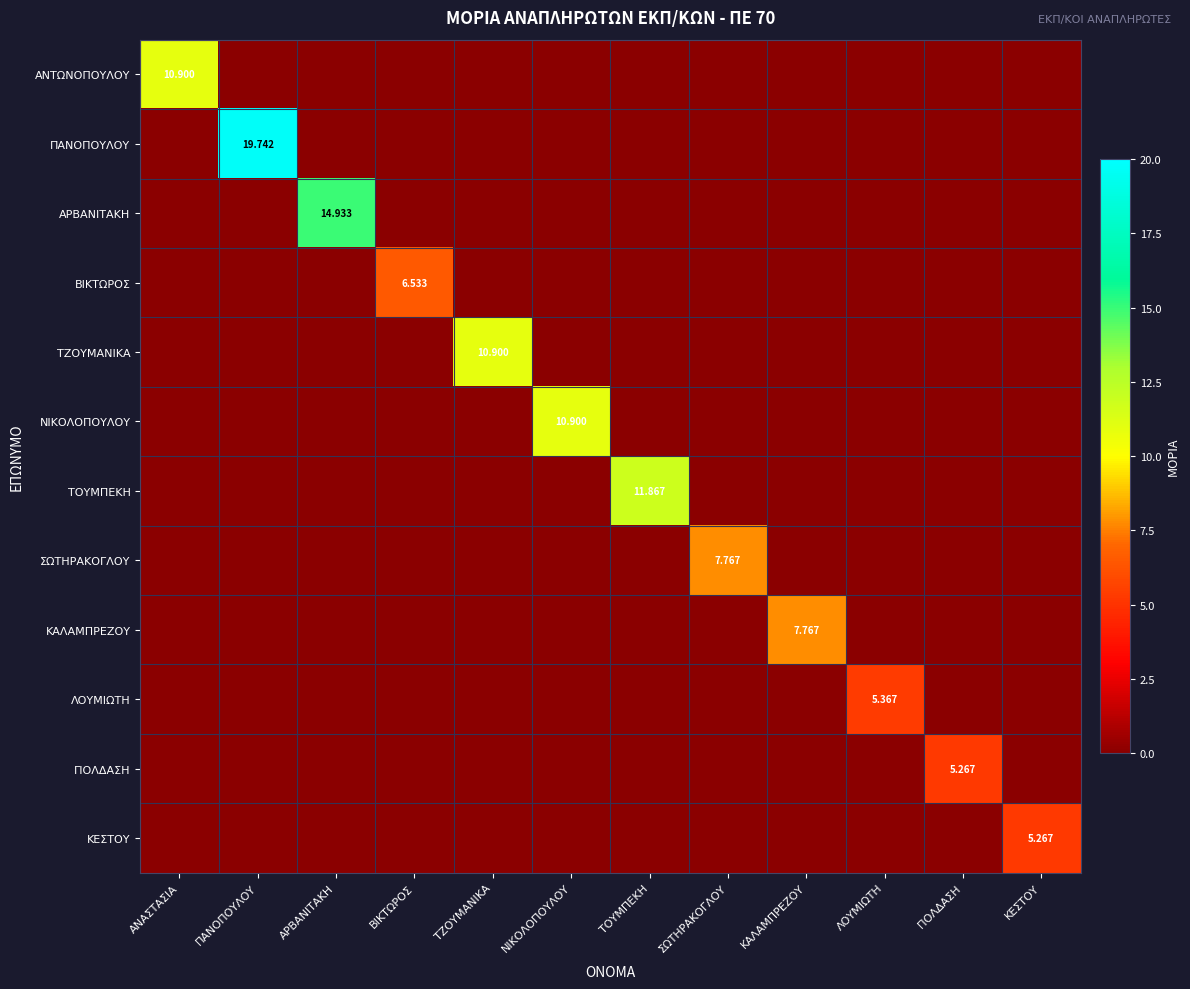

Count the ΚΕΣΤΟΥ values in the range 0 to 1.

11